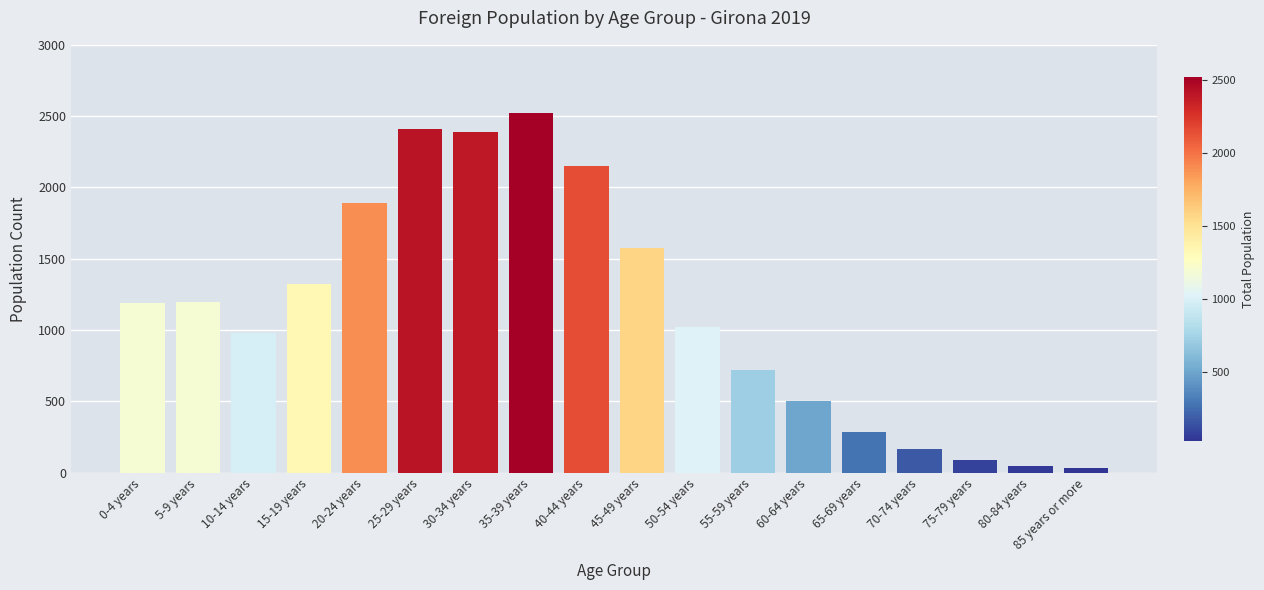

What is the value of the 3rd bar from the left?

982